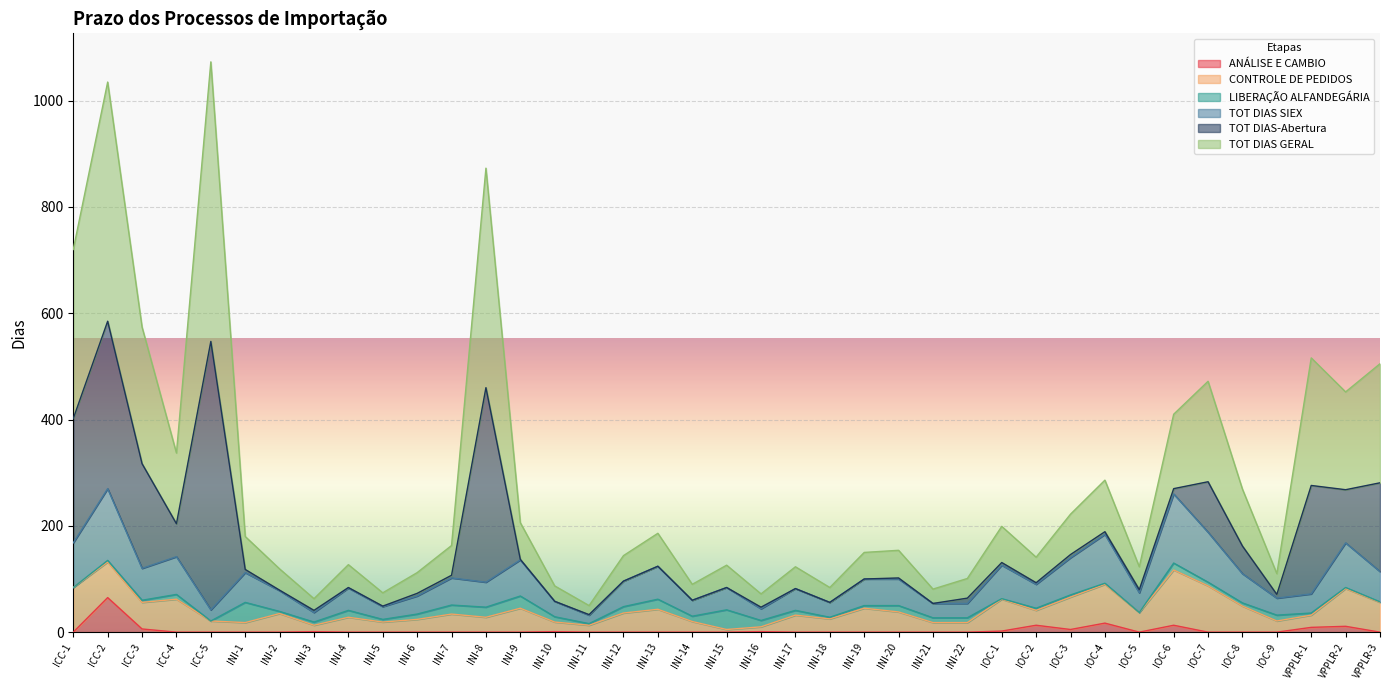

What is the highest value of the ANÁLISE E CAMBIO series?

65